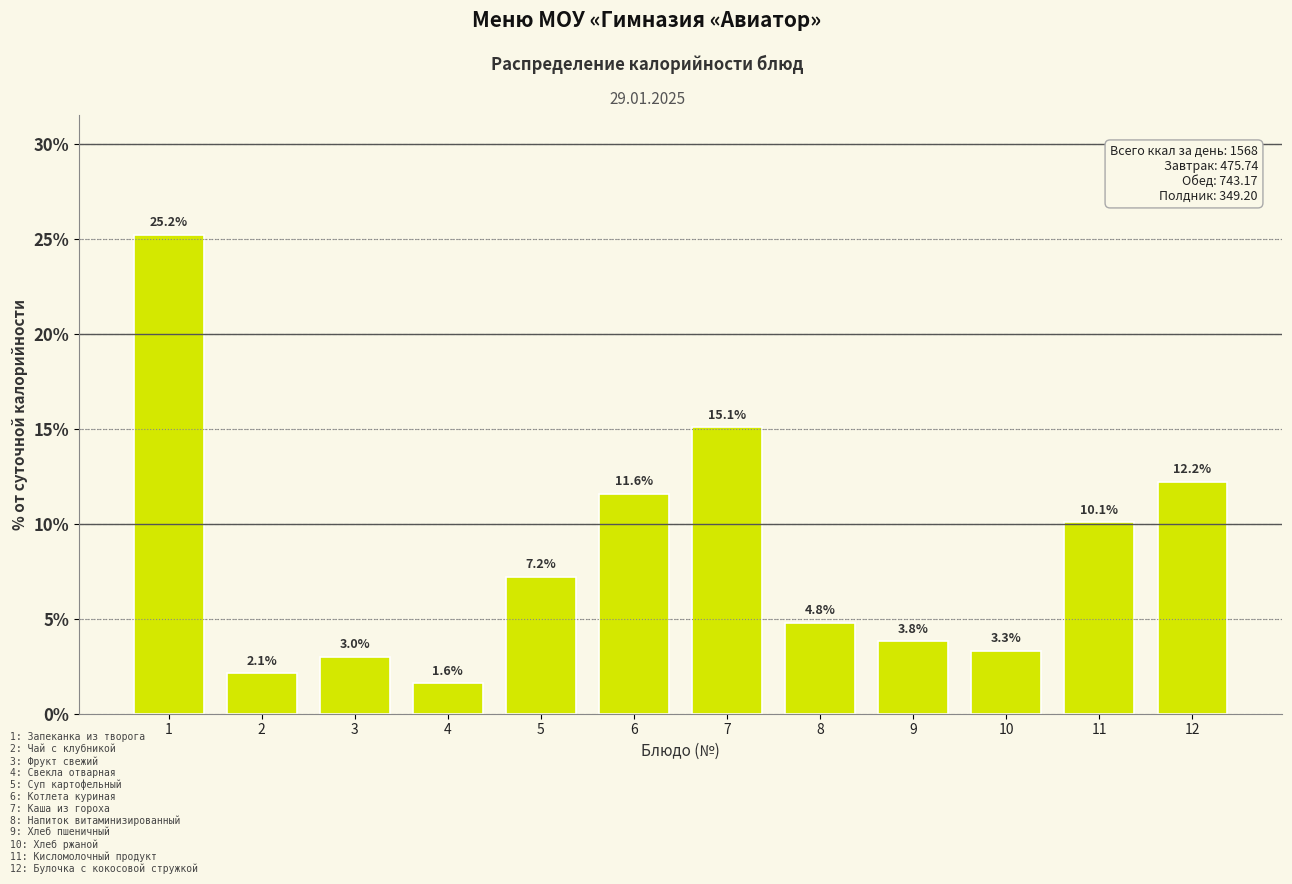

Reading left to right, list all the values displayed in this chart.

1=25.2	2=2.1	3=3.0	4=1.6	5=7.2	6=11.6	7=15.1	8=4.8	9=3.8	10=3.3	11=10.1	12=12.2